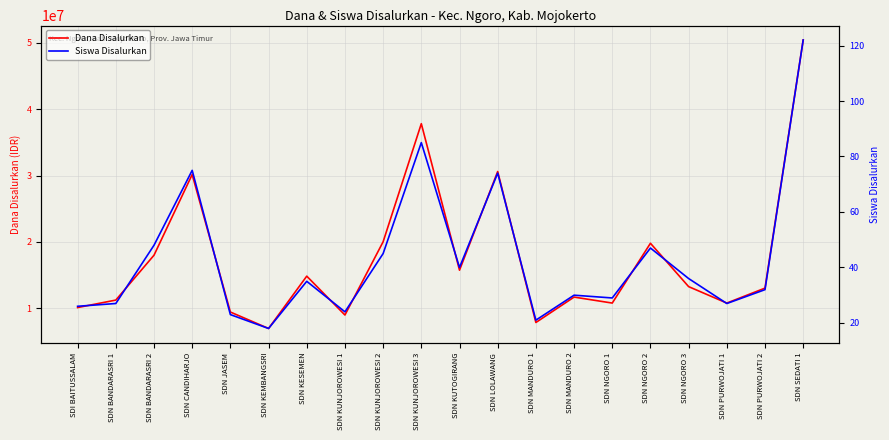

Which series has the widest spread of values?

Dana Disalurkan